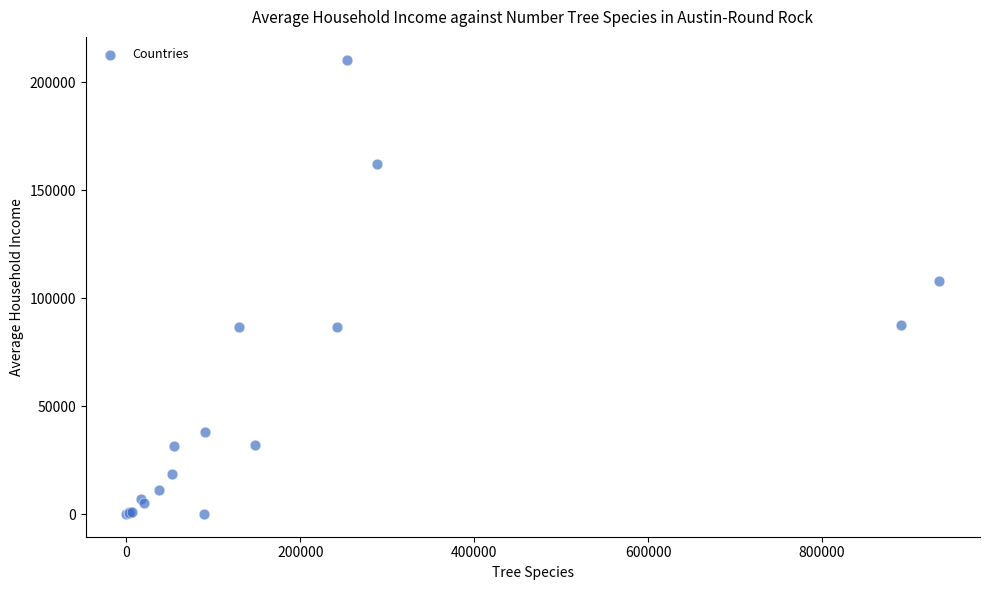

What Y value in the scatter plot is closest to 105251?

108124.4